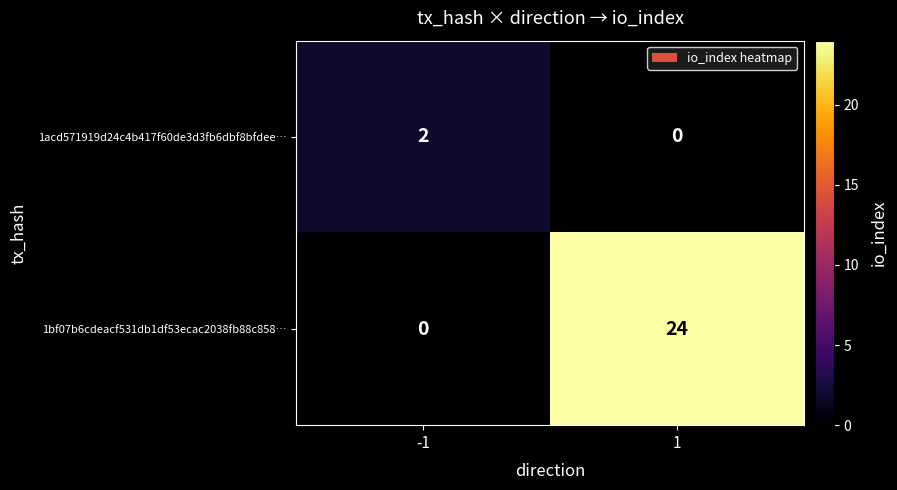

Which series has the largest range (max minus min)?

1bf07b6cdeacf531db1df53ecac2038fb88c858…